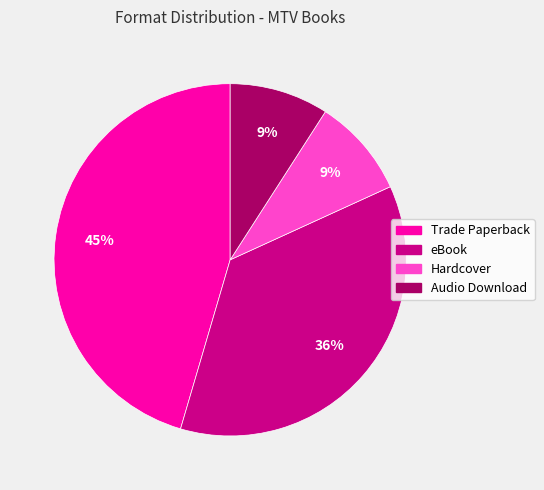

Count the number of slices in the pie.

4